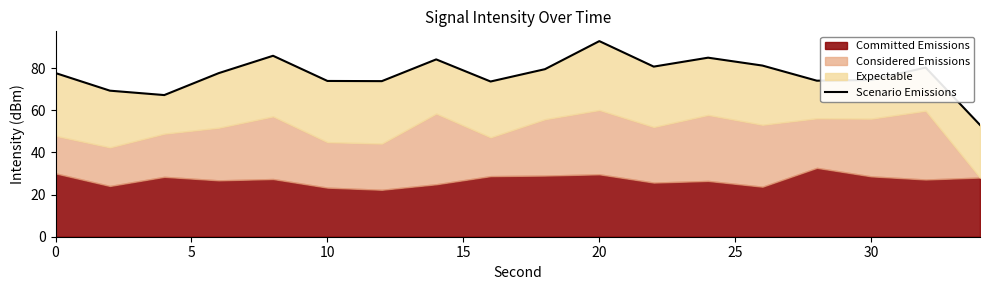

What is the greatest value displayed?

92.8